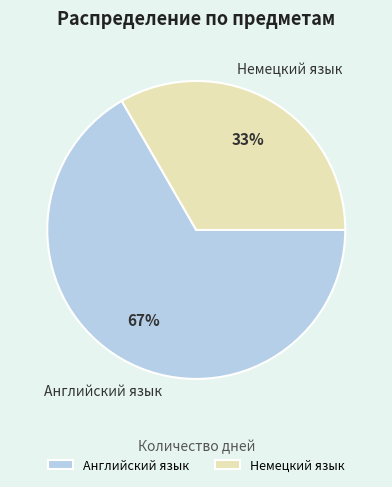

To the nearest percent, what is the average slice percentage?

50%